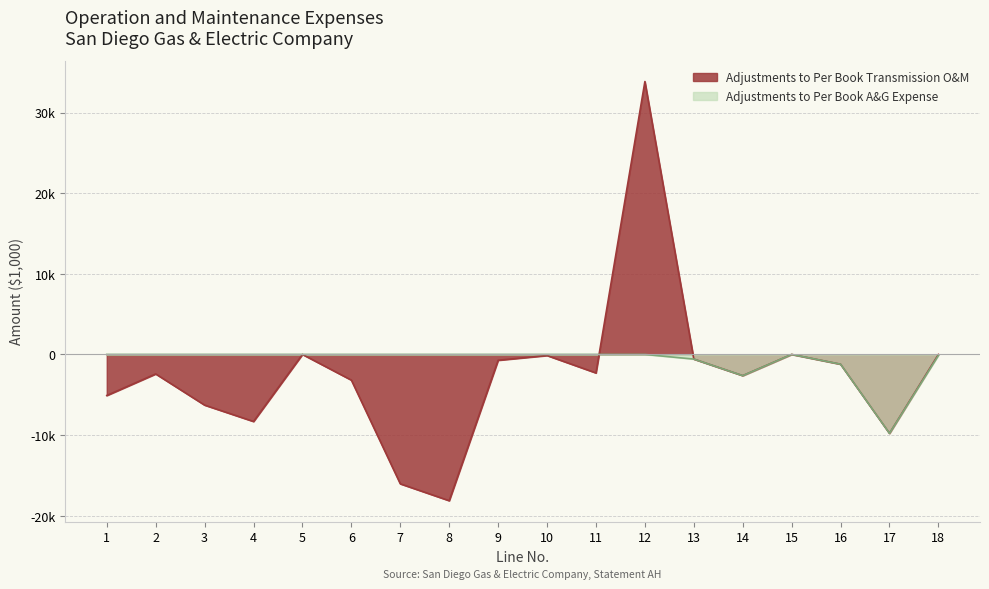

At which category does Adjustments to Per Book A&G Expense reach its first local valley?

14